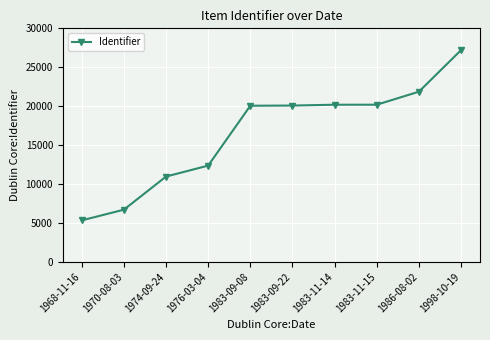

What is the average value?

16493